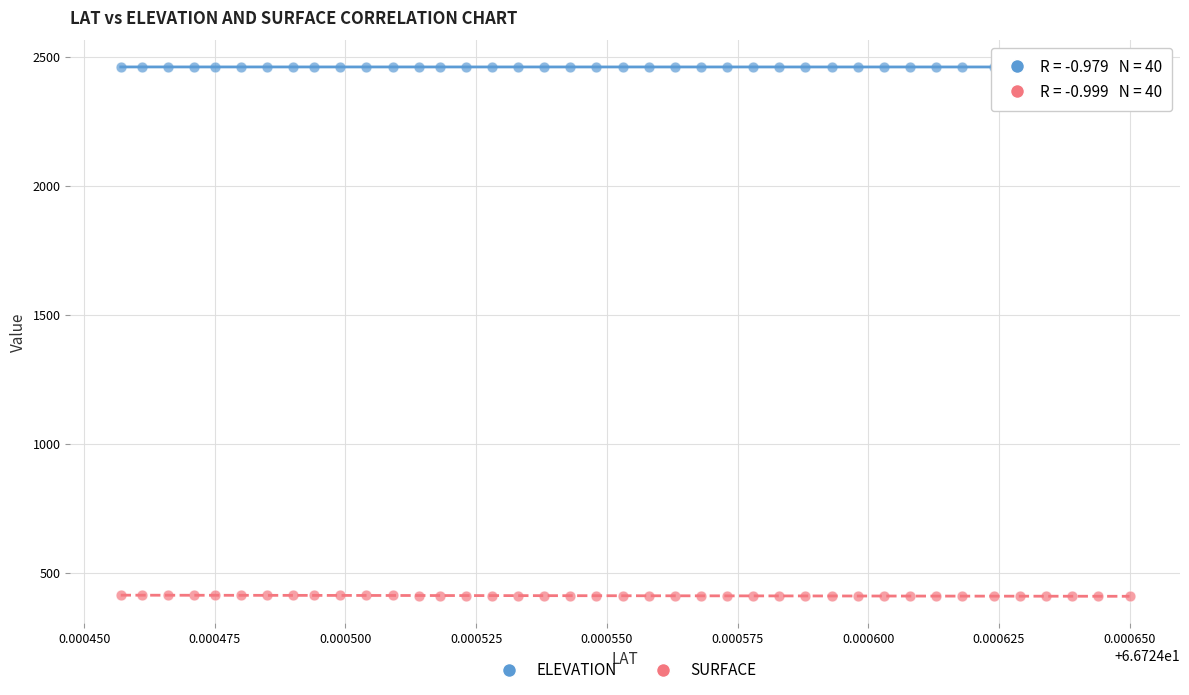

Which series contains the highest Y value?

ELEVATION